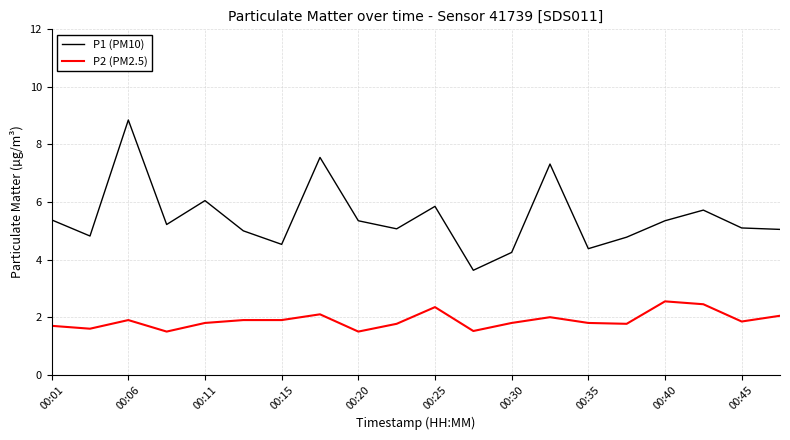

What is the difference between the maximum and minimum values in the P1 (PM10) series?

5.2